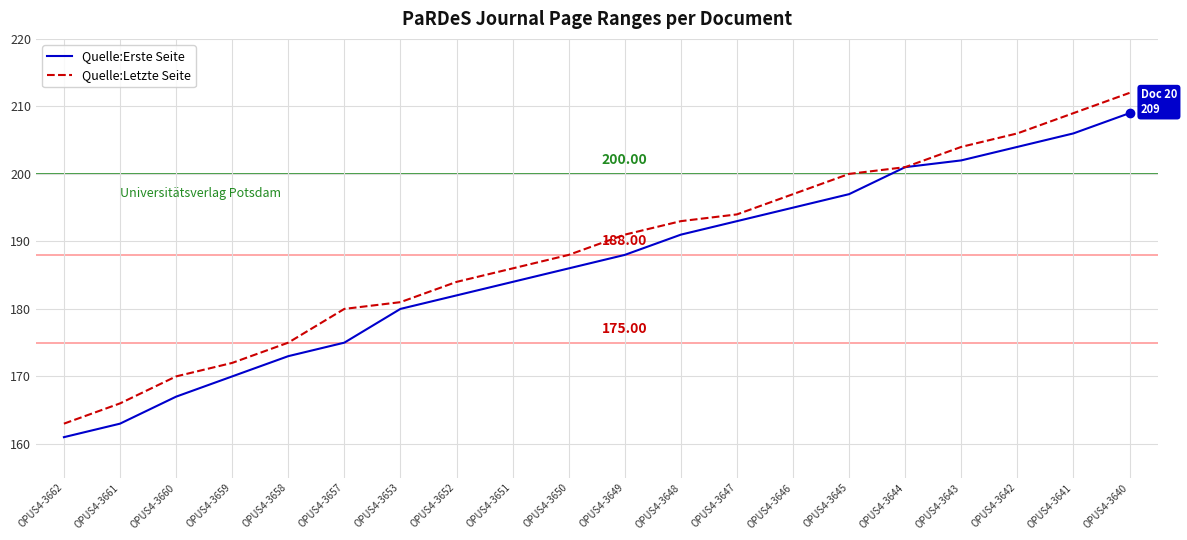

Which series has the largest range (max minus min)?

Quelle:Letzte Seite